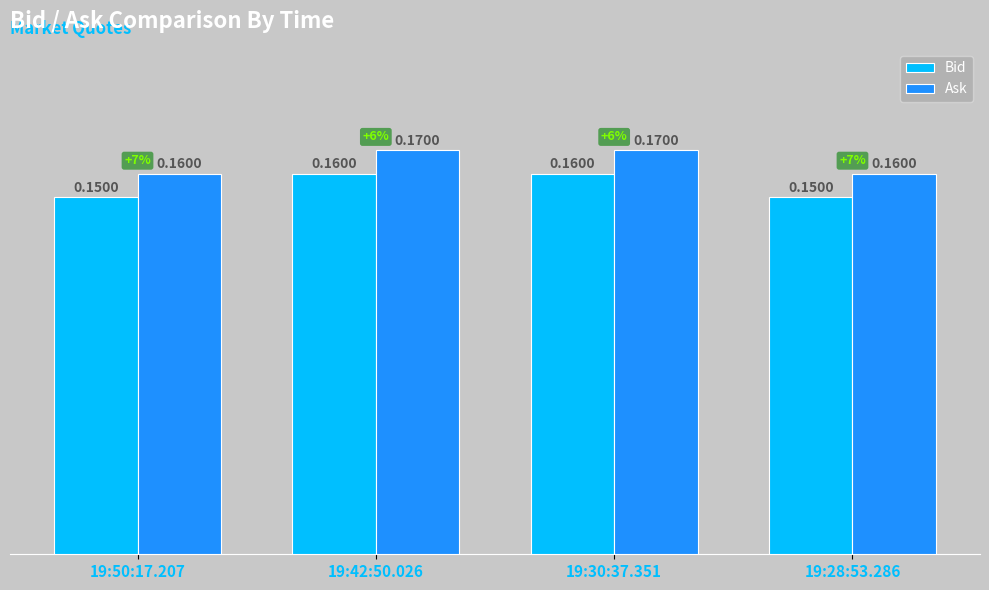

What is the total value across all series at 19:50:17.207?

0.3